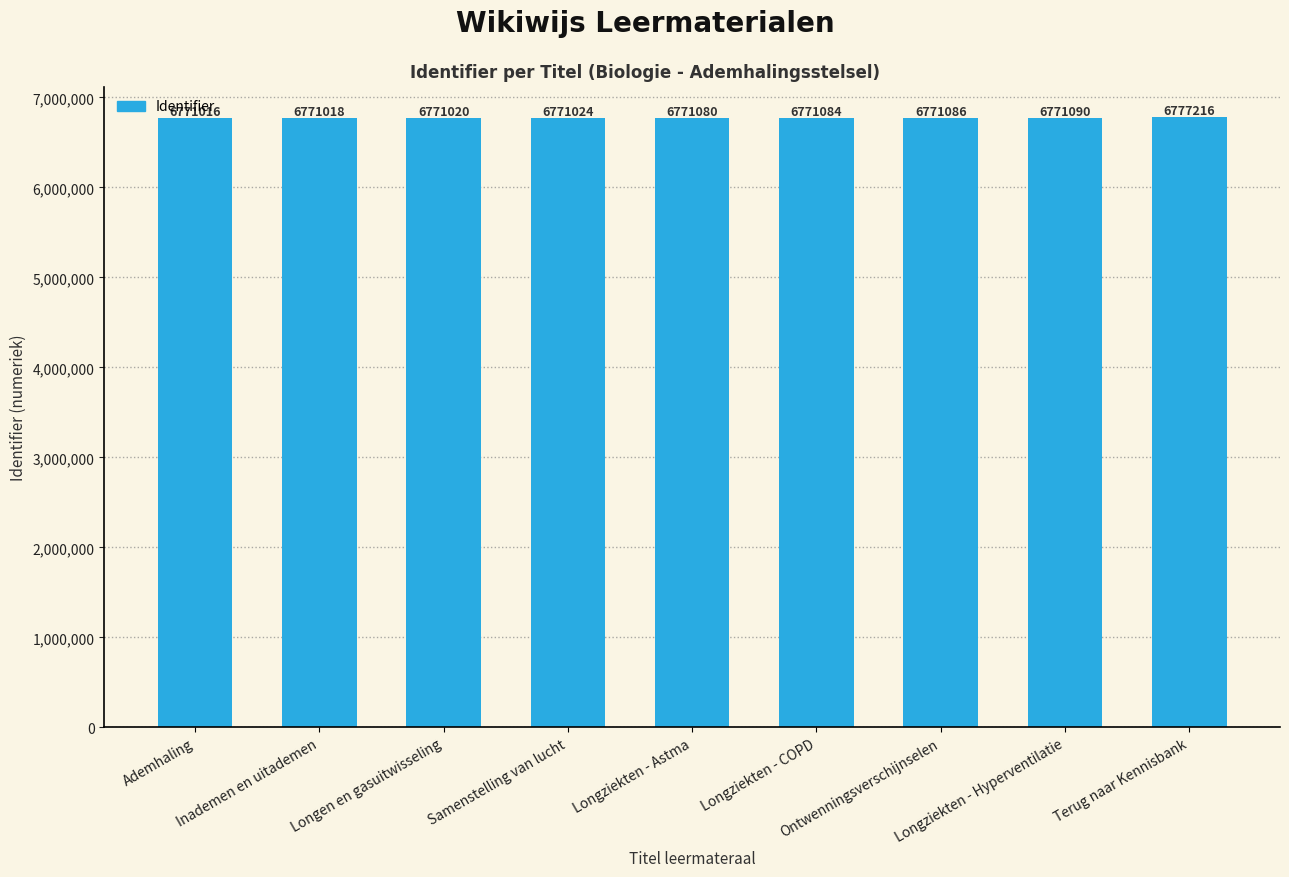

Does the chart contain stacked bars?

No